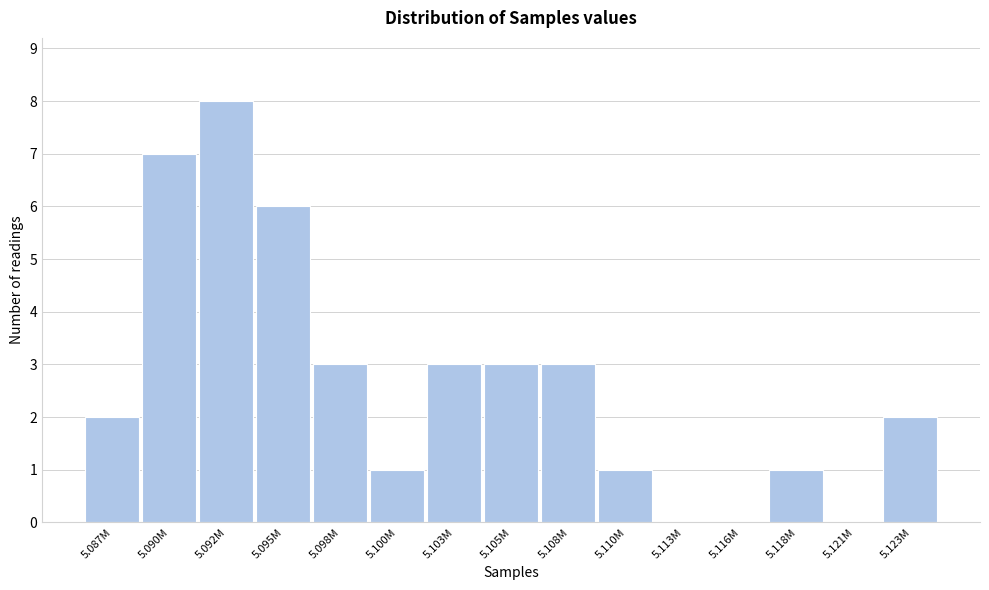

Reading left to right, list all the values displayed in this chart.

5.087M=2	5.090M=7	5.092M=8	5.095M=6	5.098M=3	5.100M=1	5.103M=3	5.105M=3	5.108M=3	5.110M=1	5.113M=0	5.116M=0	5.118M=1	5.121M=0	5.123M=2